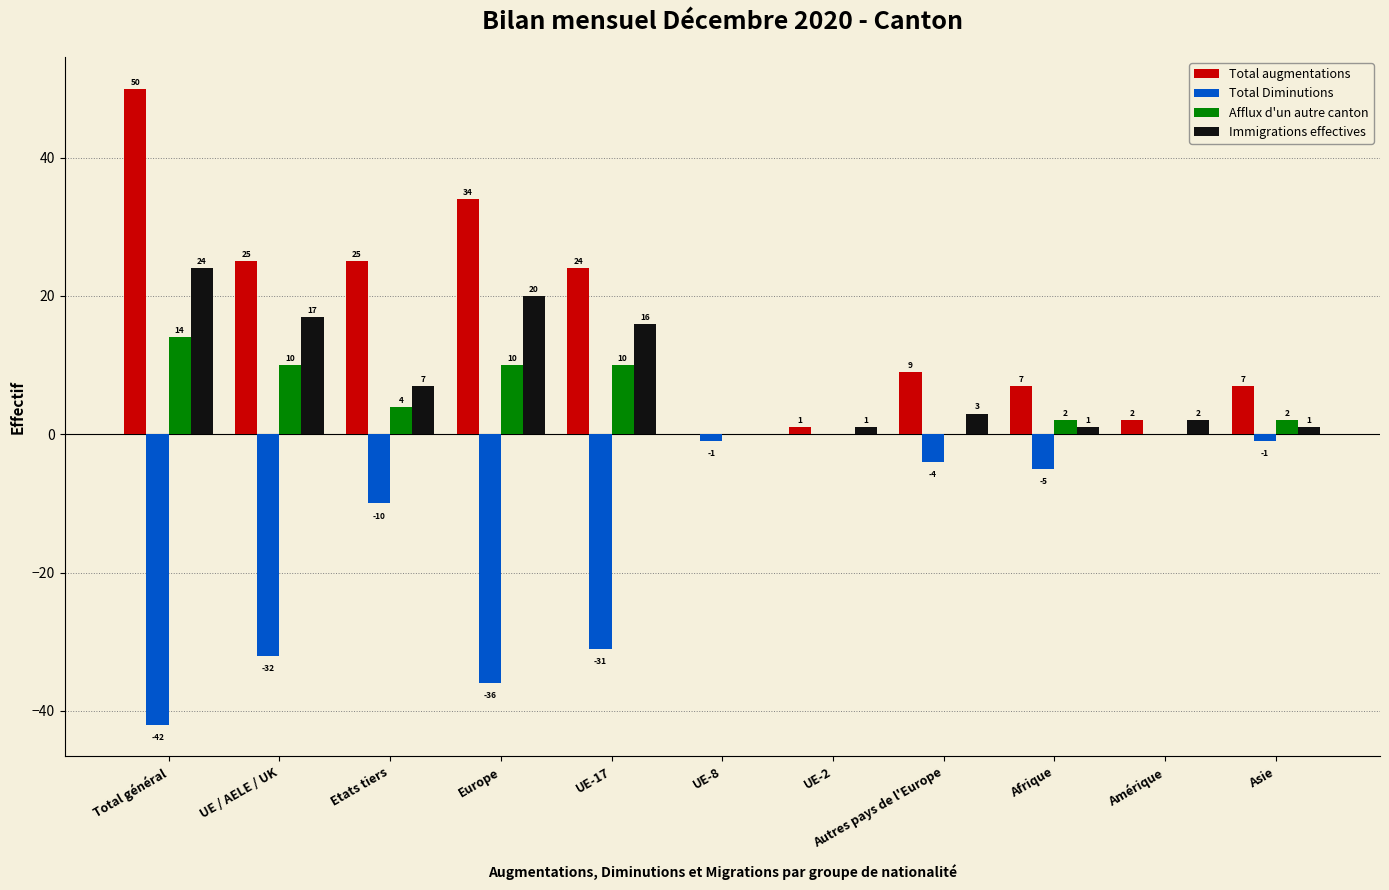

Where does the Total augmentations series first go above 9?

Total général